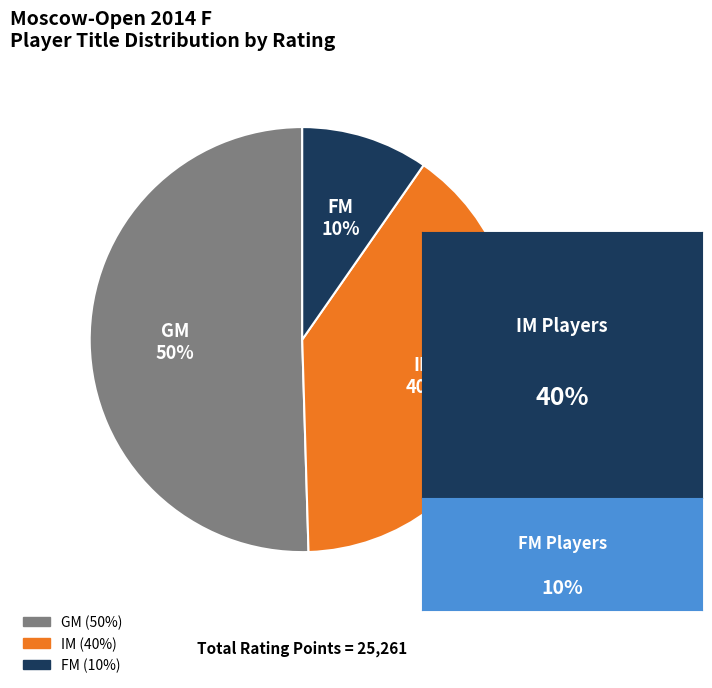

How many slices are in this pie chart?

3